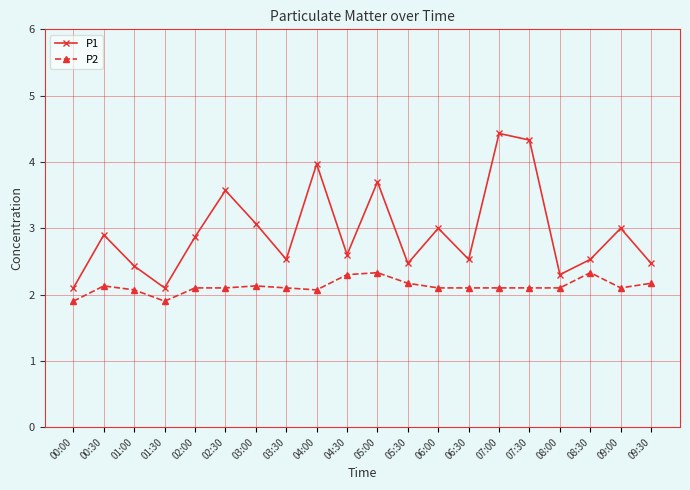

True or false: P2 has more than 2 points higher than both neighbors.

True